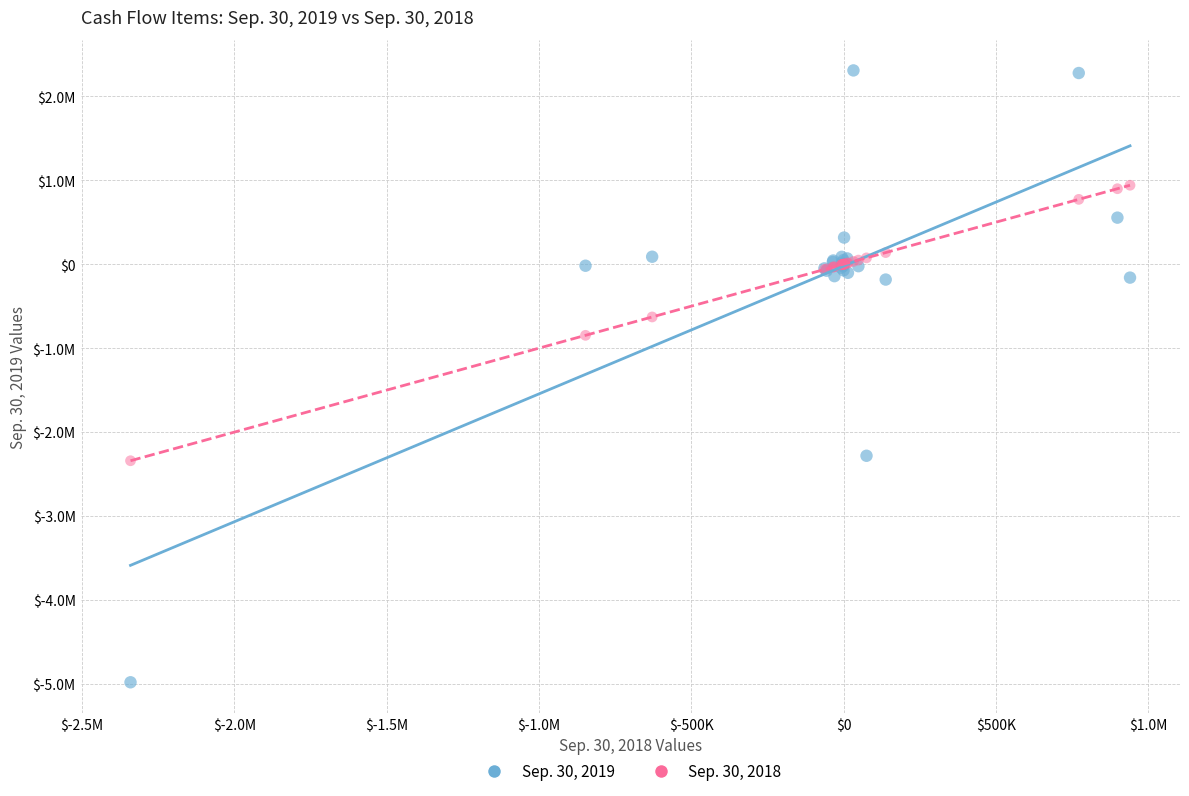

Which series reaches the minimum Y coordinate?

Sep. 30, 2019